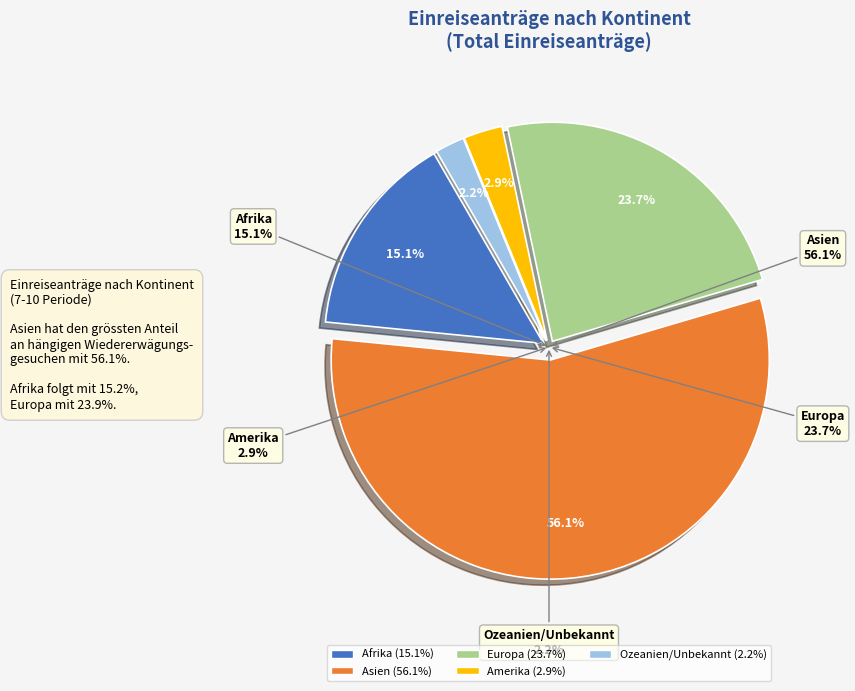

The Asien slice represents 56% of the pie. True or false?

True